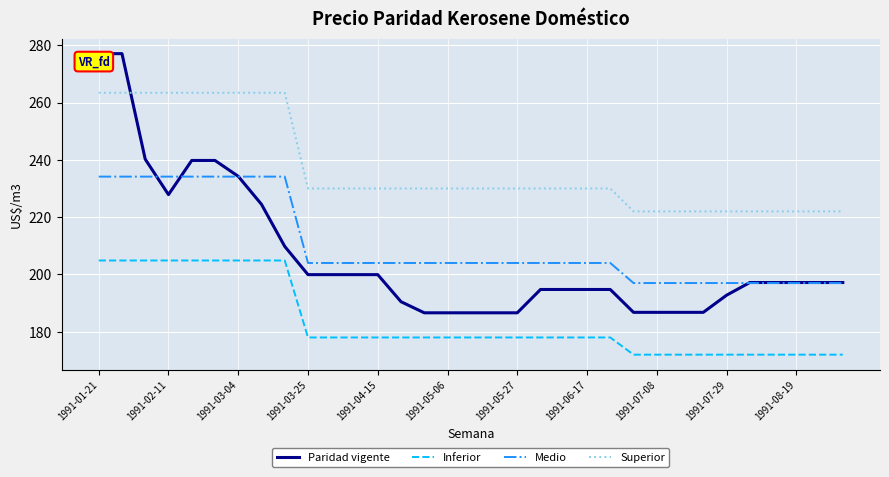

What is the highest value of the Inferior series?

204.9